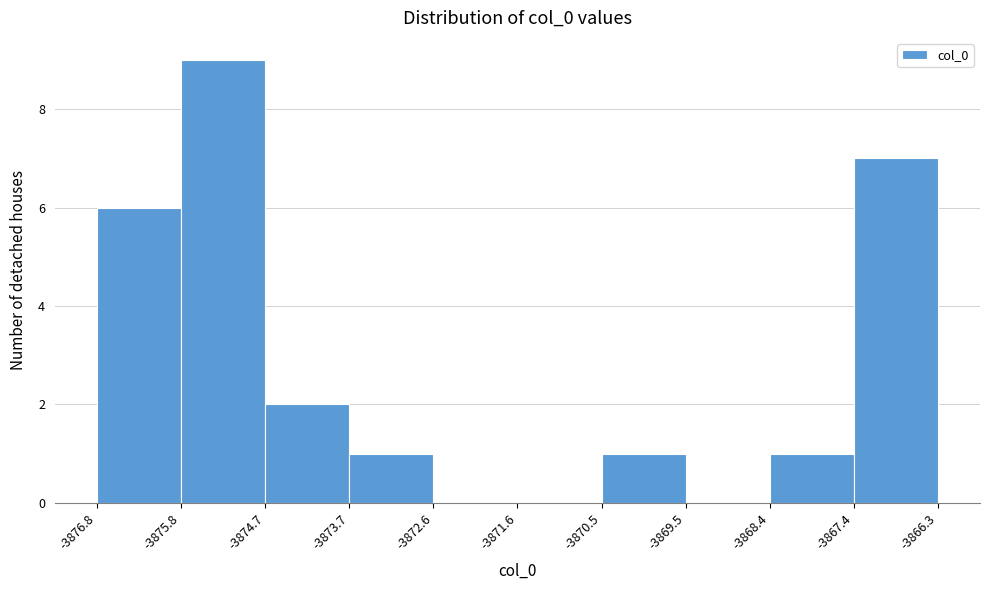

Reading left to right, list every bar in this chart as the range it spans on the x-axis followed by its height. The values are not printed on the chart, so give them approximately, as read against the axis.

-3876.8 to -3875.8: 6
-3875.8 to -3874.7: 9
-3874.7 to -3873.7: 2
-3873.7 to -3872.6: 1
-3872.6 to -3871.6: 0
-3871.6 to -3870.5: 0
-3870.5 to -3869.5: 1
-3869.5 to -3868.4: 0
-3868.4 to -3867.4: 1
-3867.4 to -3866.3: 7